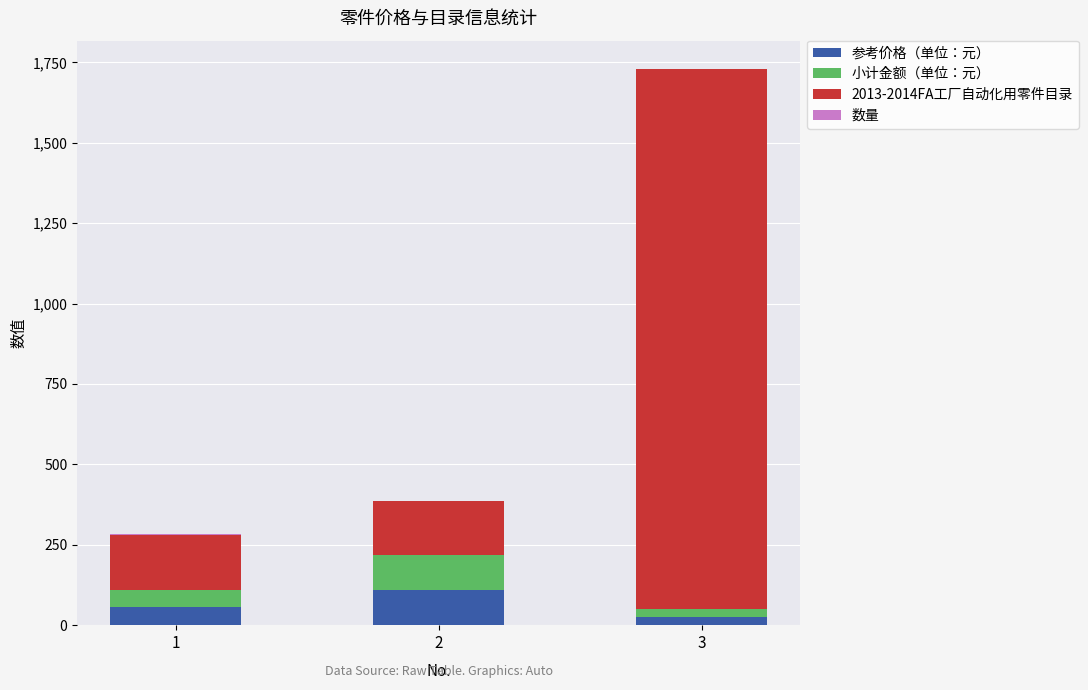

What is the highest value of the 参考价格（单位：元） series?

108.5